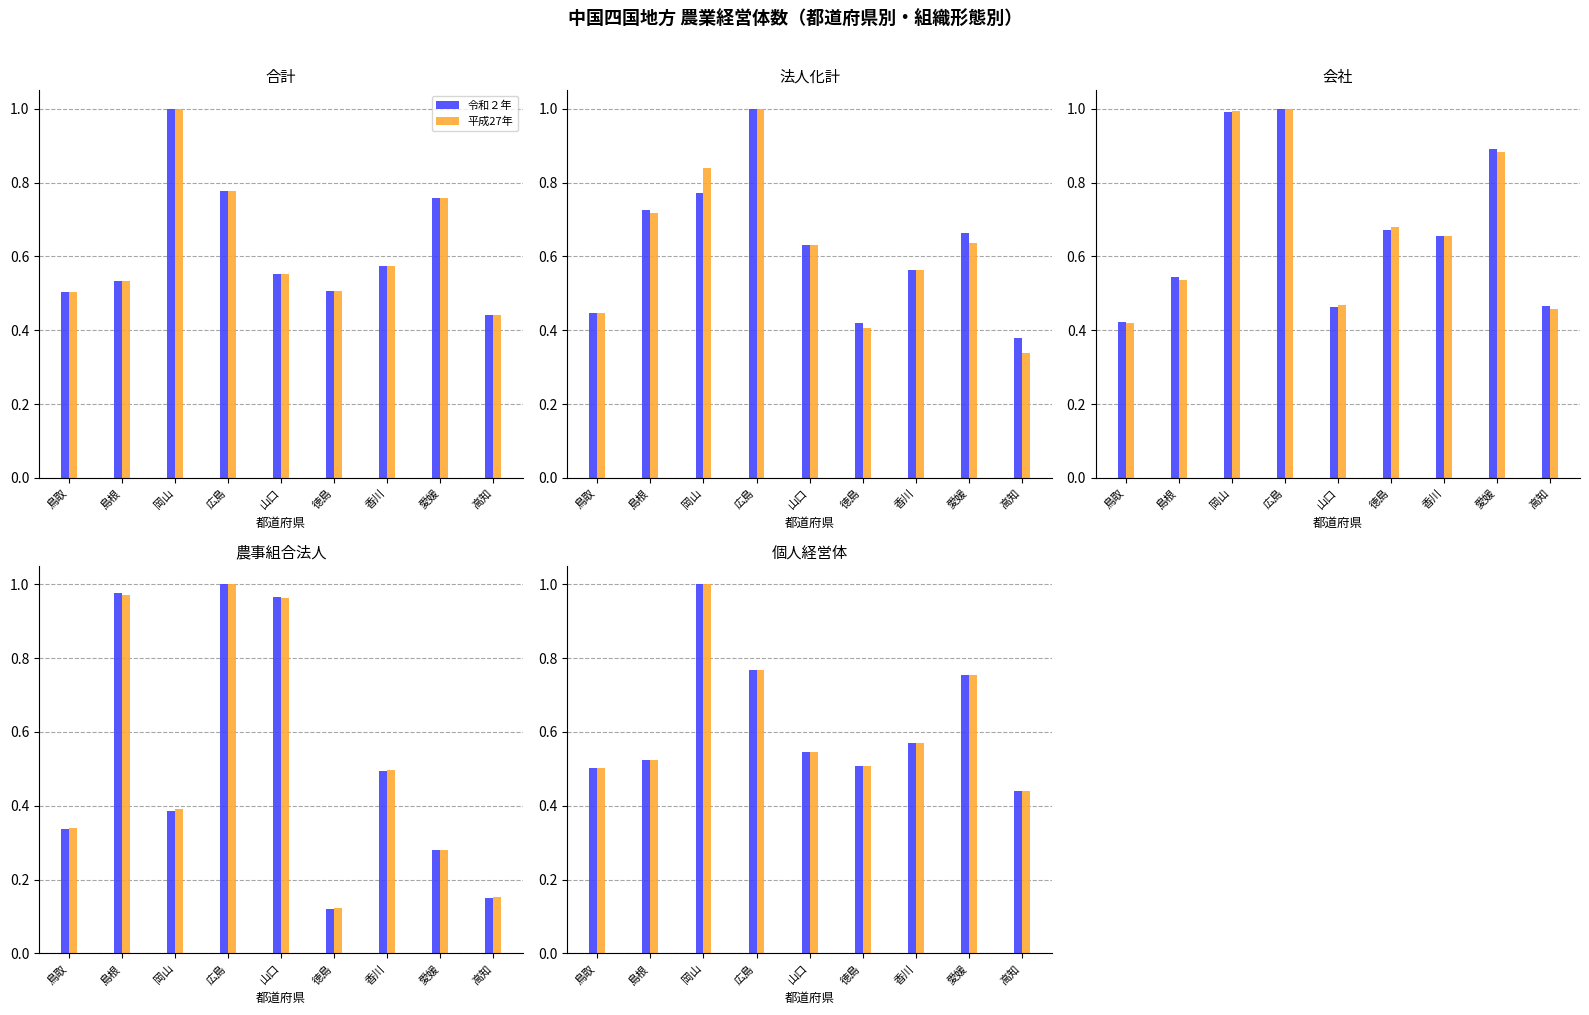

What is the label of the 2nd bar from the right?

愛媛